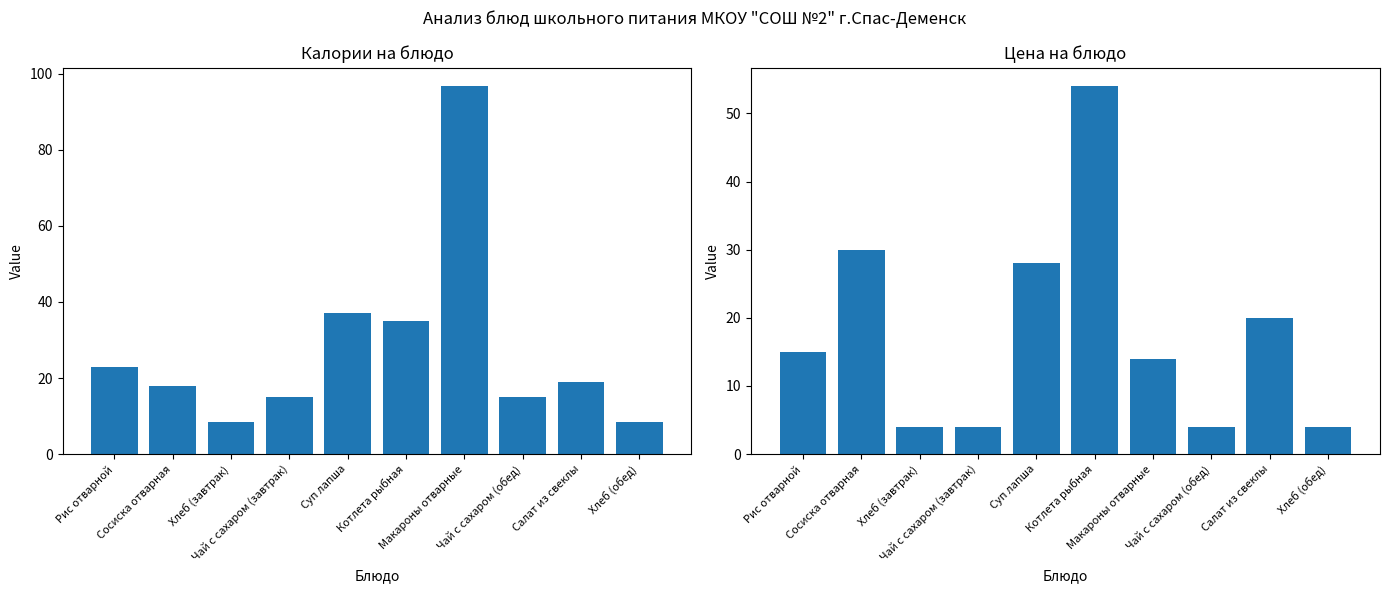

List the labels in order of Цена (col_4) value, largest first.

Котлета рыбная, Сосиска отварная, Суп лапша, Салат из свеклы, Рис отварной, Макароны отварные, Хлеб (завтрак), Чай с сахаром (завтрак), Чай с сахаром (обед), Хлеб (обед)